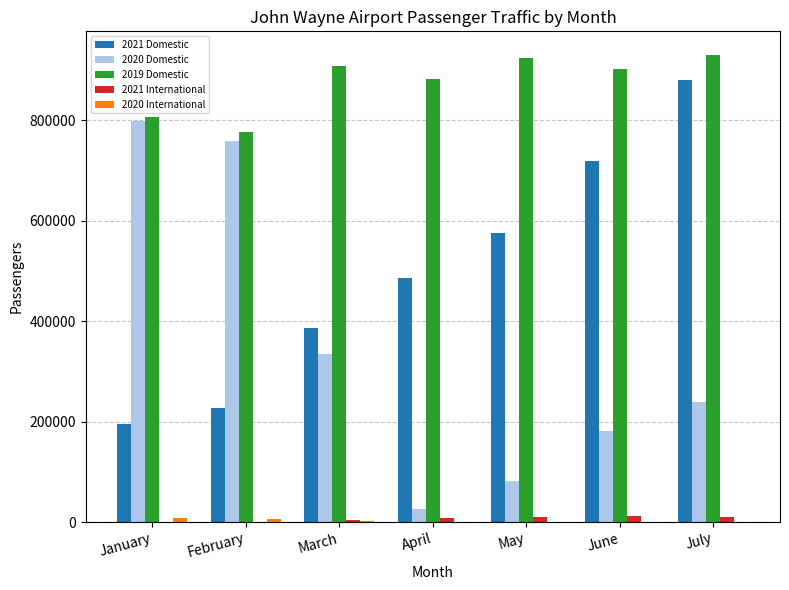

Which category has the highest value in the 2020 Domestic series?

January